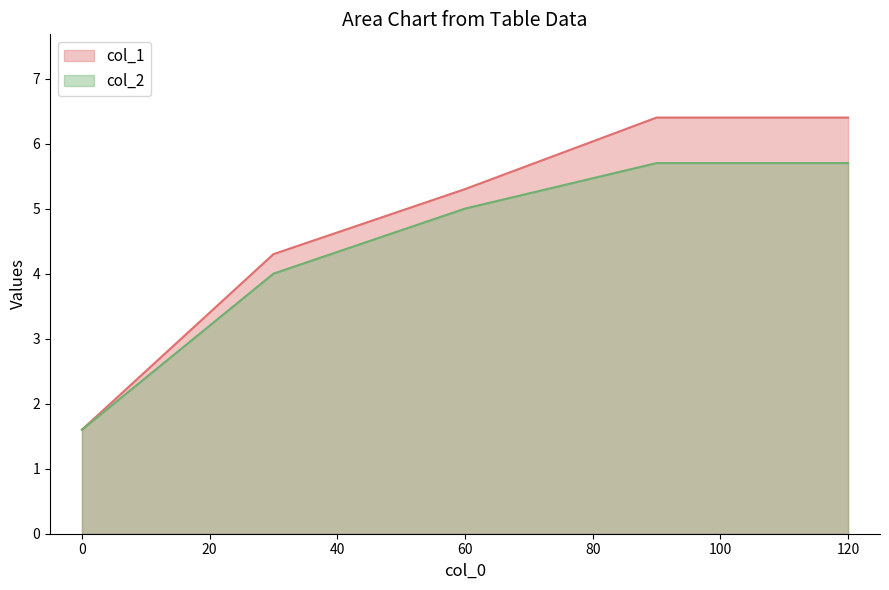

What value does the col_2 series have at 0?

1.6